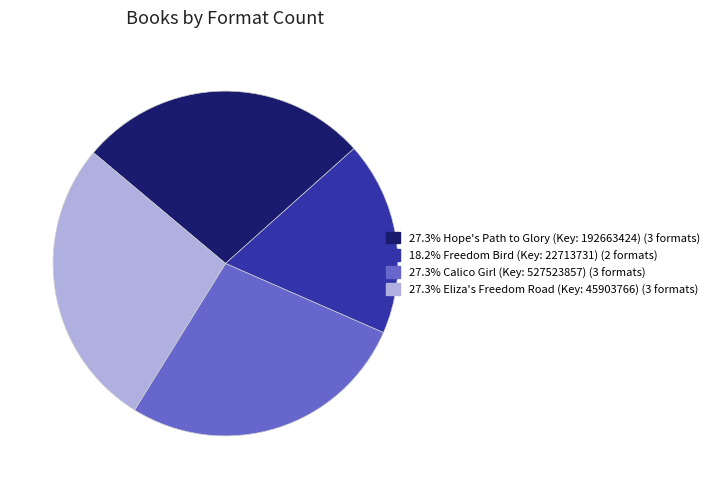

Is there a majority slice in this chart?

No